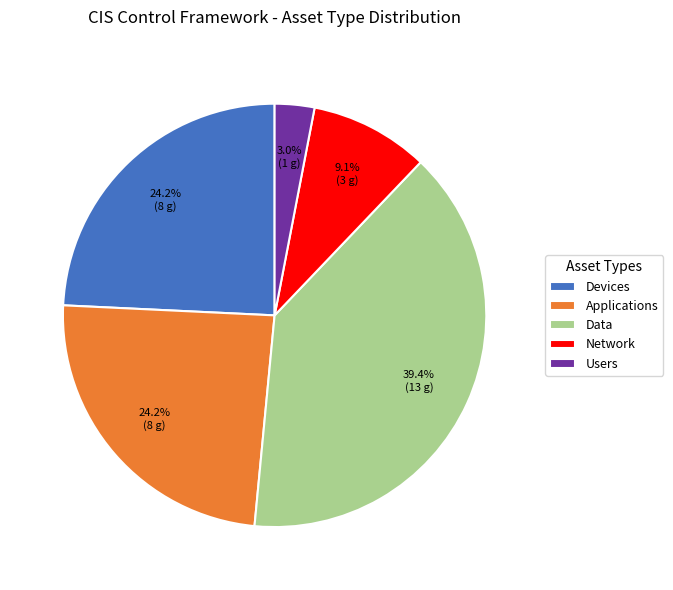

What percentage is the Data slice, to the nearest percent?

39%